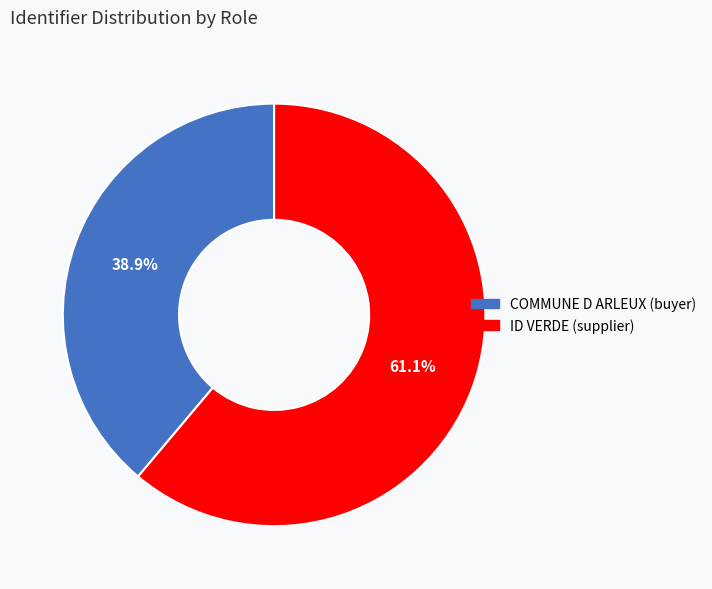

True or false: COMMUNE D ARLEUX (buyer) accounts for 39% of the total.

True